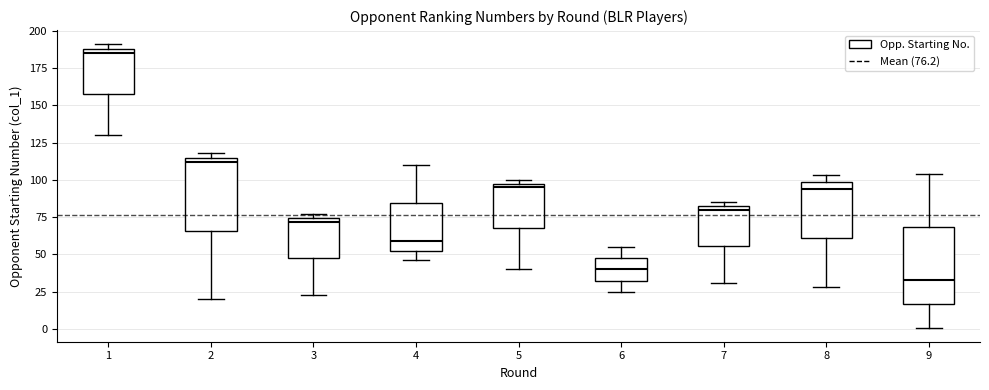

Where is the upper edge of the box at x = 4 on the y-axis? The values are not printed on the chart, so give them approximately, as read against the axis.

85